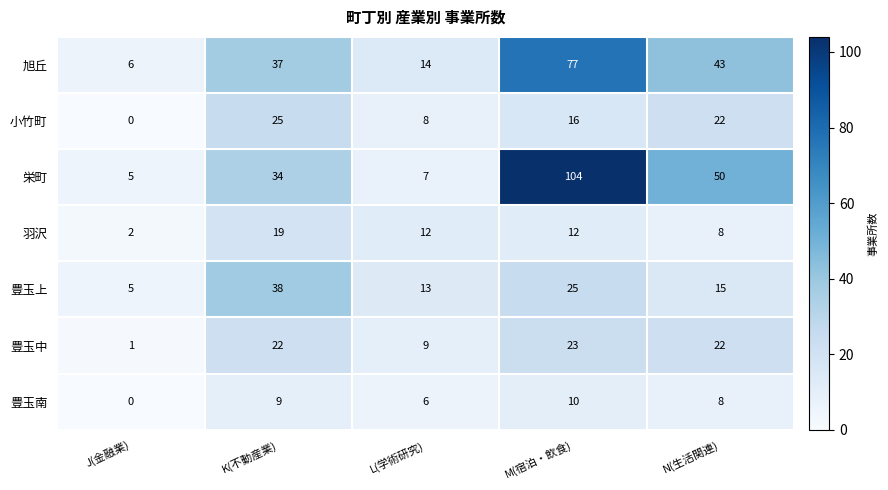

At which label does 羽沢 first exceed 12?

K(不動産業)